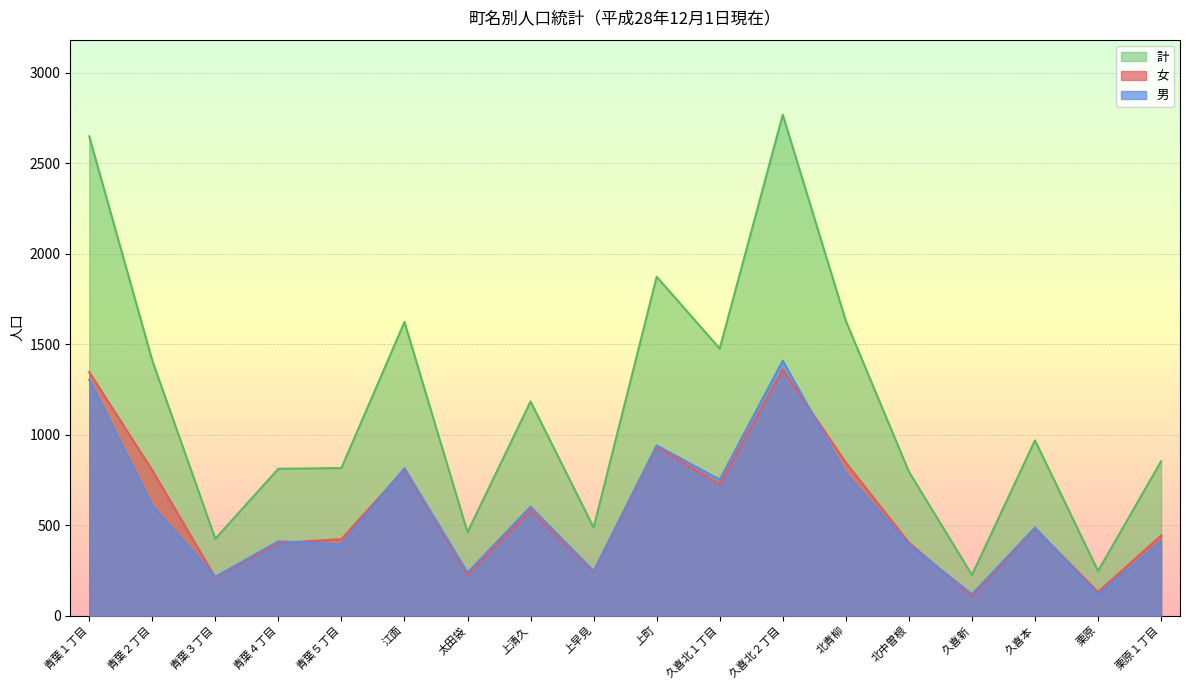

Where is 男 nearest to the value 762?

久喜北１丁目